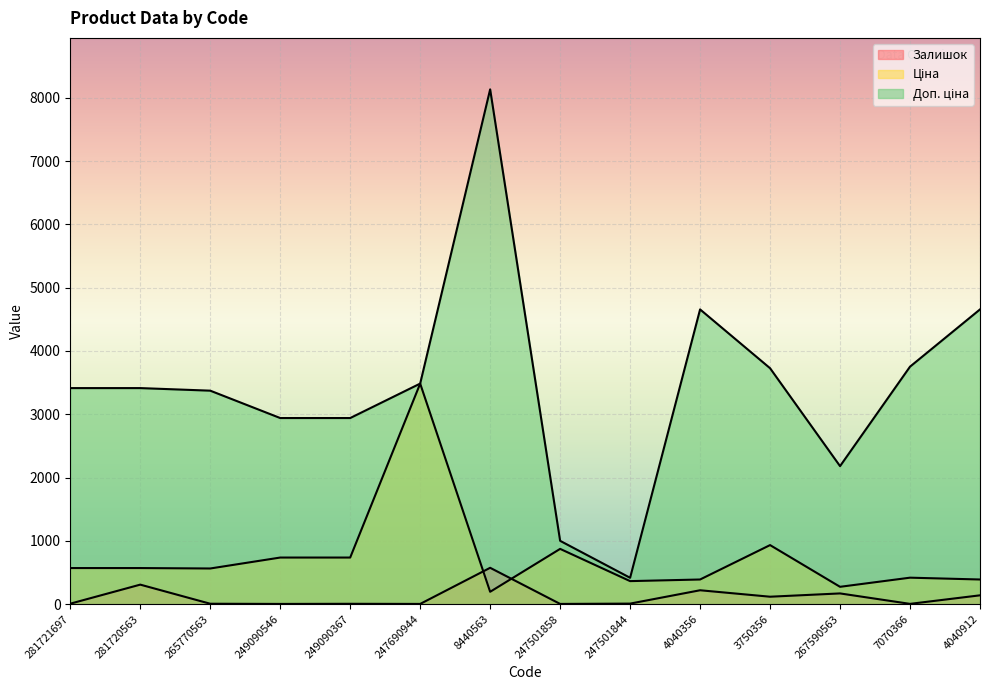

Is it true that Ціна equals 693.7 at 7070366?

False